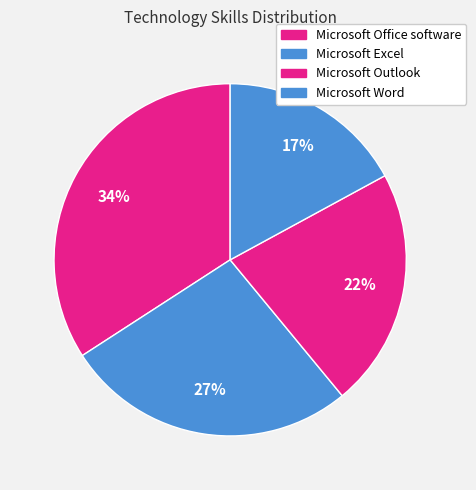

What is the smallest slice in the pie chart?

Microsoft Word